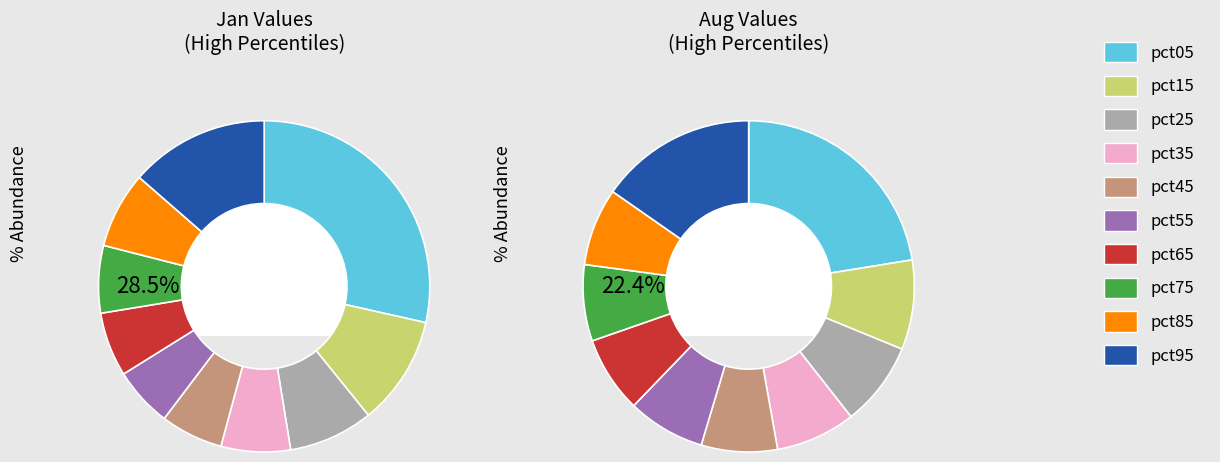

To the nearest percent, what is the difference between the 2 and 6 slice percentages?

1%